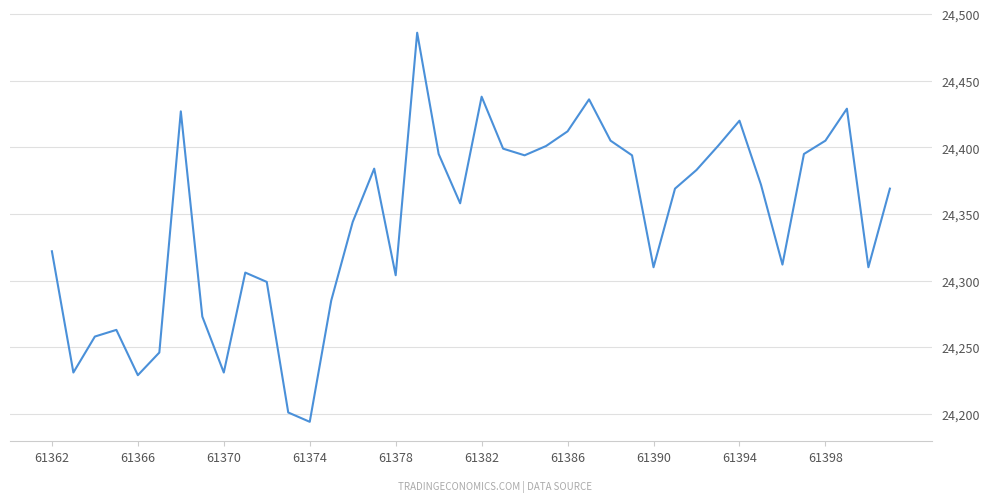

What is the minimum value shown in the chart?

24194